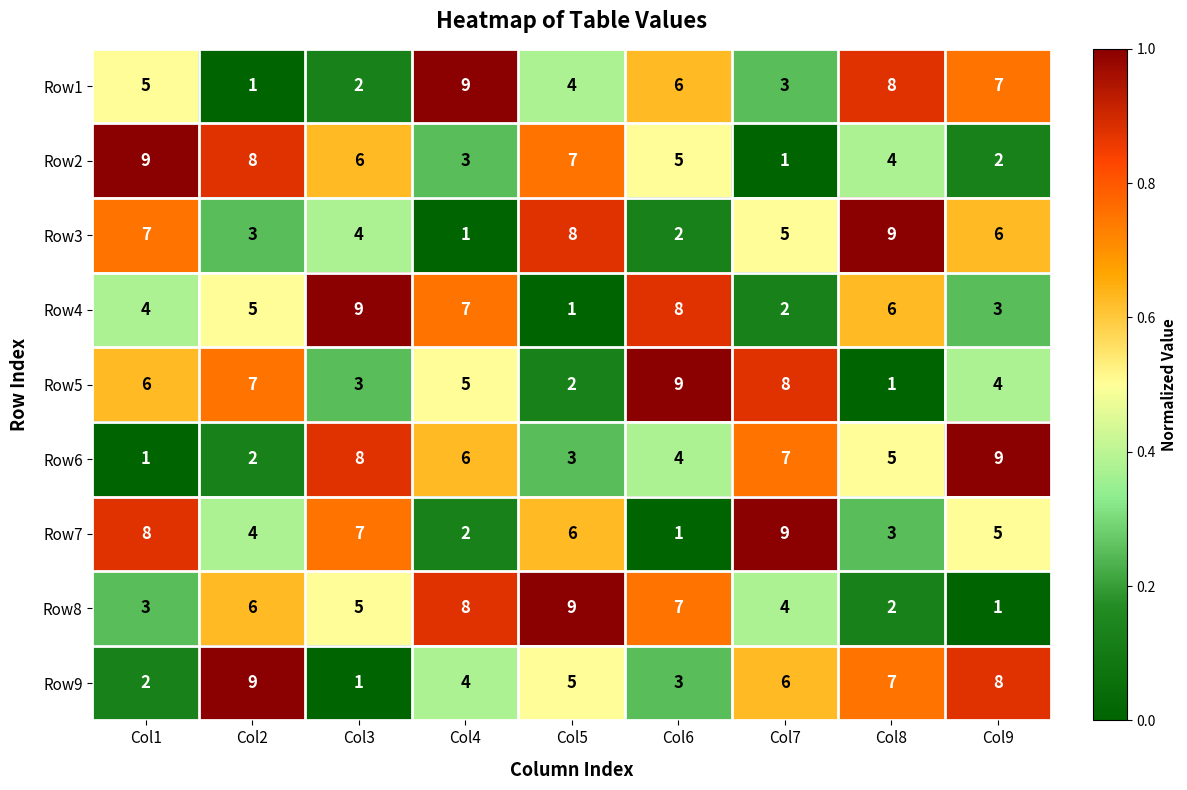

At Col7, list the series in order from largest to smallest.

Row7, Row5, Row6, Row9, Row3, Row8, Row1, Row4, Row2